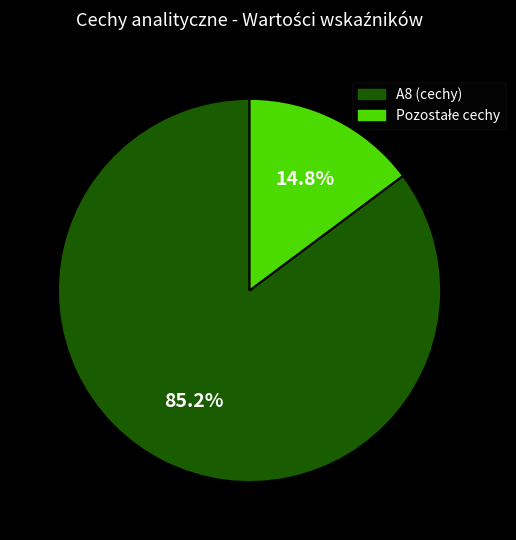

What is the largest slice in the pie chart?

A8 (cechy)